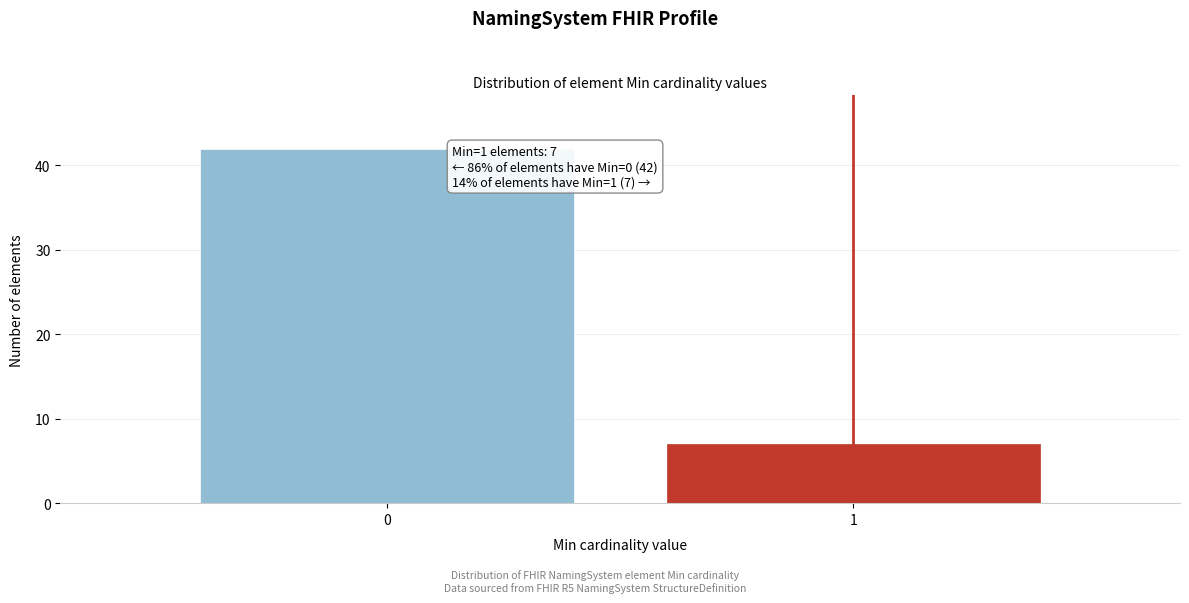

Reading left to right, transcribe all the data shown in this chart.

42	7